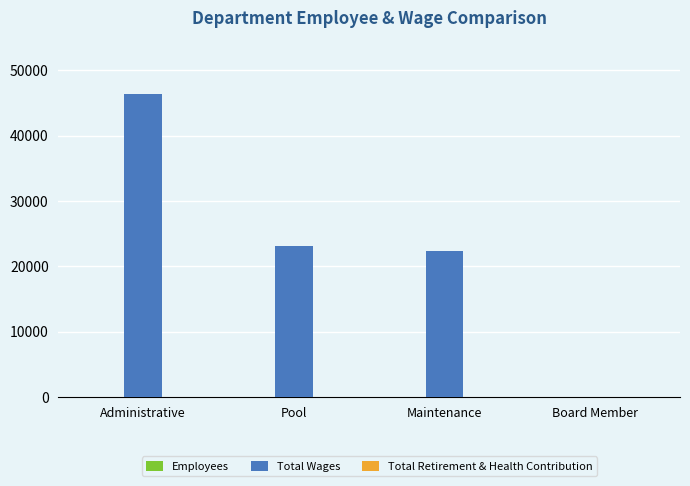

Which series has the largest total across all categories?

Total Wages